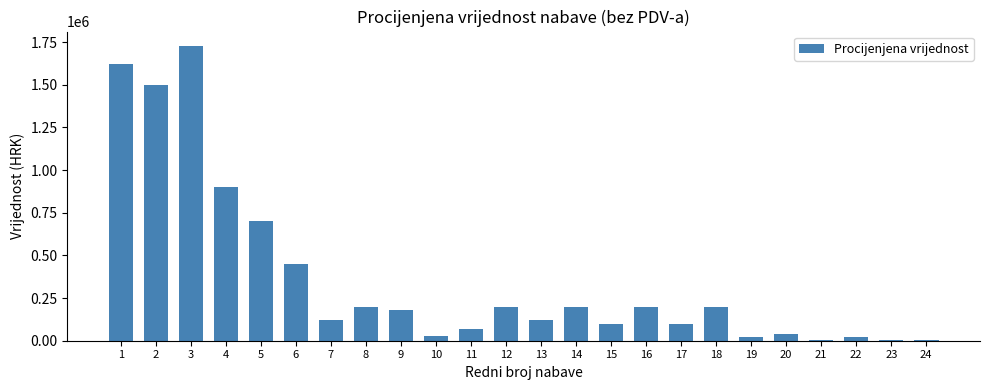

What is the maximum value shown in the chart?

1725000